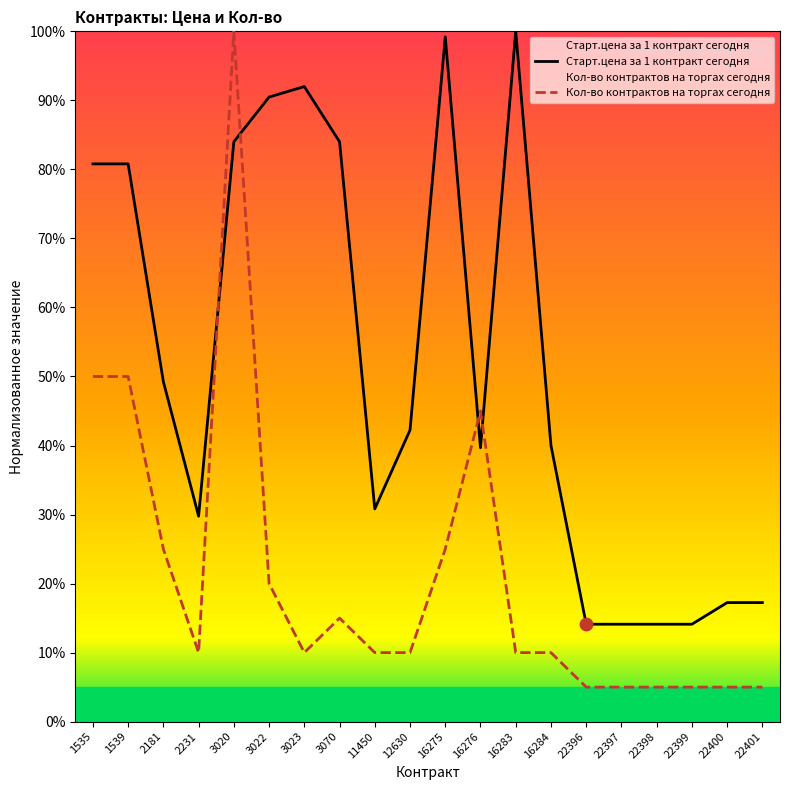

Which series has the widest spread of Y values?

Кол-во контрактов на торгах сегодня